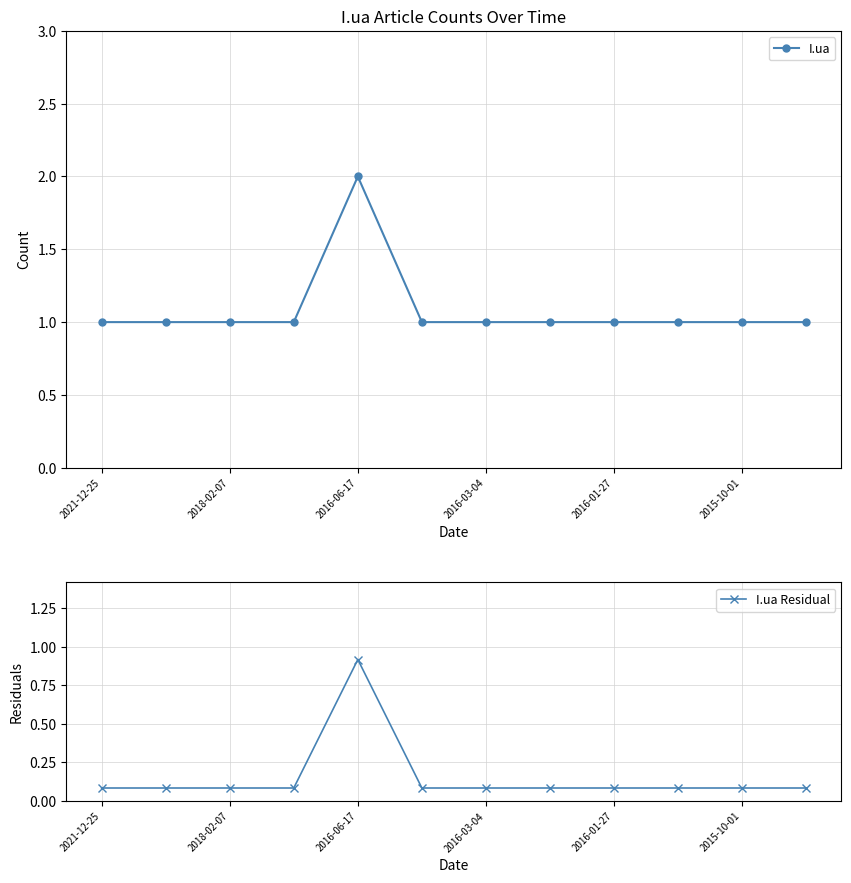

What is the value of the I.ua point at the 6th from the left?

1.0